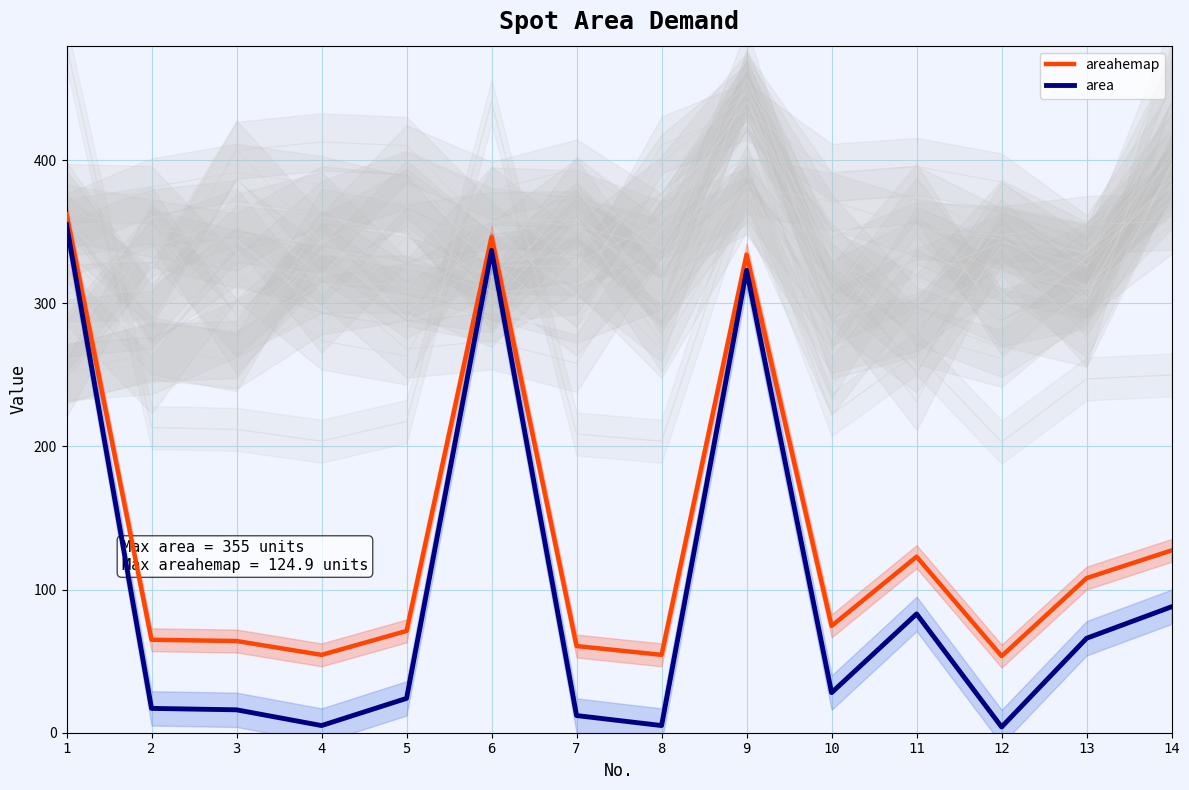

What is the difference between the second highest and second lowest values in the area series?

332.0